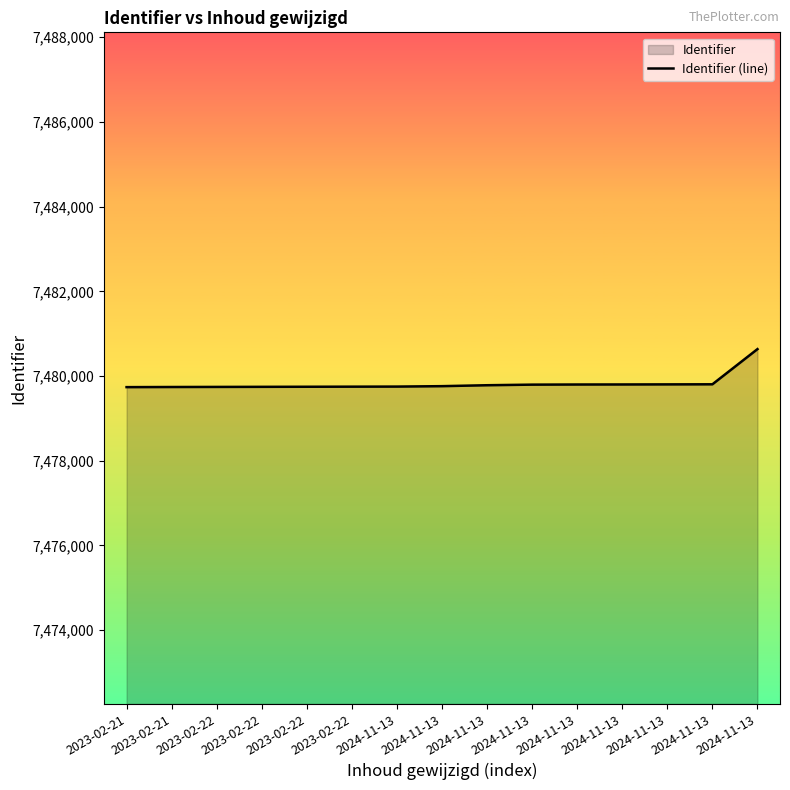

Rank the categories by value from lowest to highest.

2023-02-21, 2023-02-21, 2023-02-22, 2023-02-22, 2023-02-22, 2023-02-22, 2024-11-13, 2024-11-13, 2024-11-13, 2024-11-13, 2024-11-13, 2024-11-13, 2024-11-13, 2024-11-13, 2024-11-13